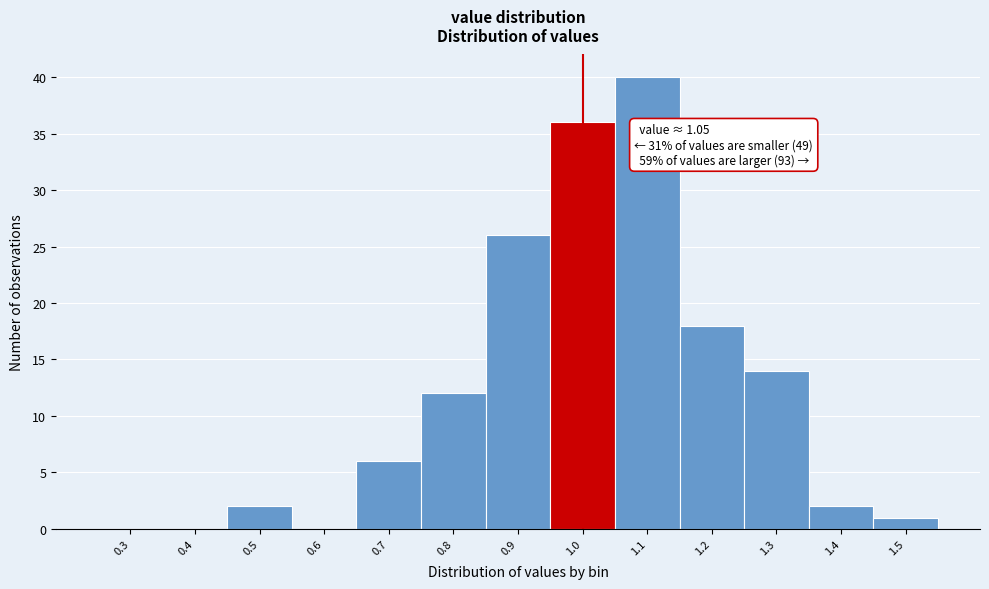

Reading right to left, extract all data points from this chart.

1.5=1	1.4=2	1.3=14	1.2=18	1.1=40	1.0=36	0.9=26	0.8=12	0.7=6	0.6=0	0.5=2	0.4=0	0.3=0